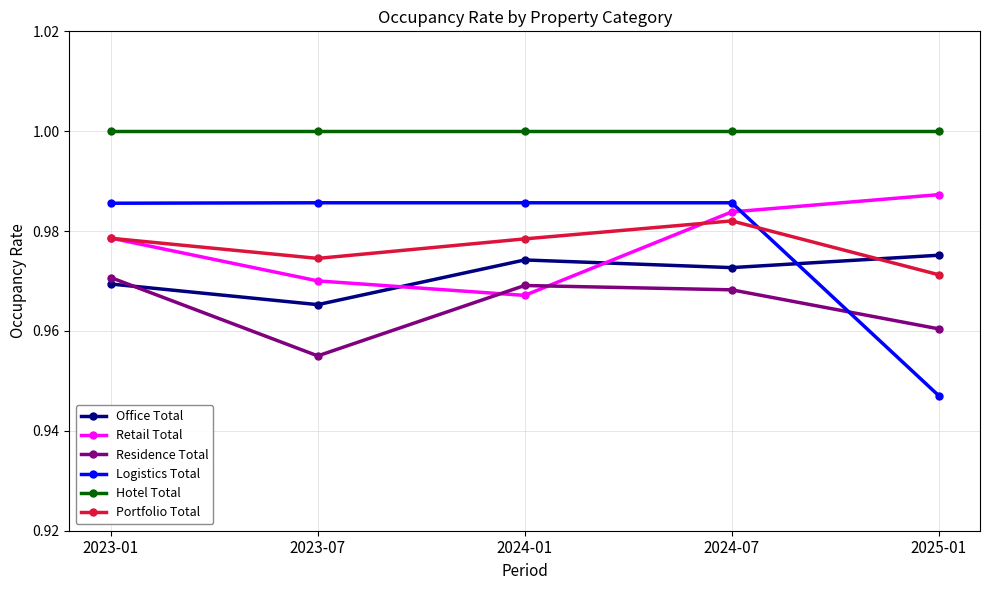

Between 2023-07 and 2024-07, which series saw the biggest shift?

Retail Total